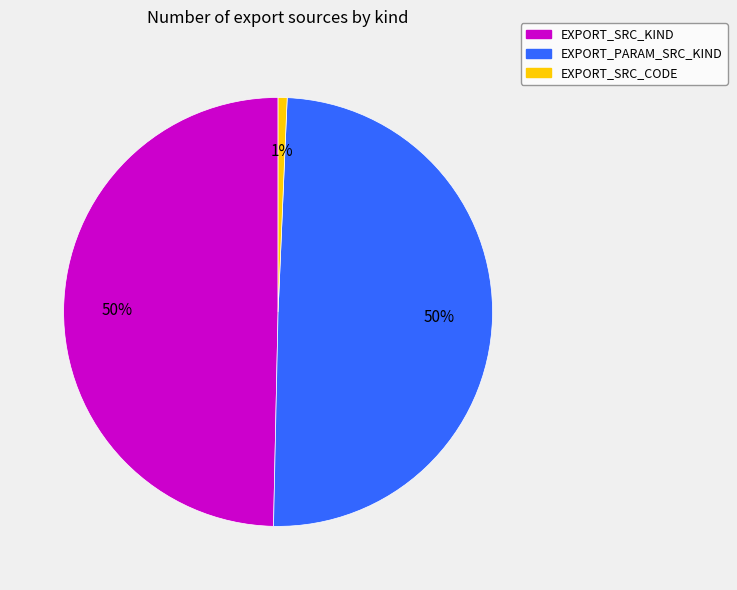

To the nearest percent, what portion does EXPORT_PARAM_SRC_KIND represent?

50%